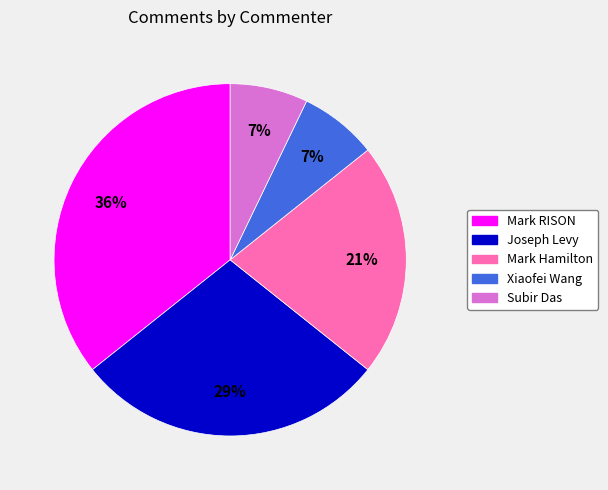

What is the ratio of the value at Mark RISON to the value at Mark Hamilton?

1.7